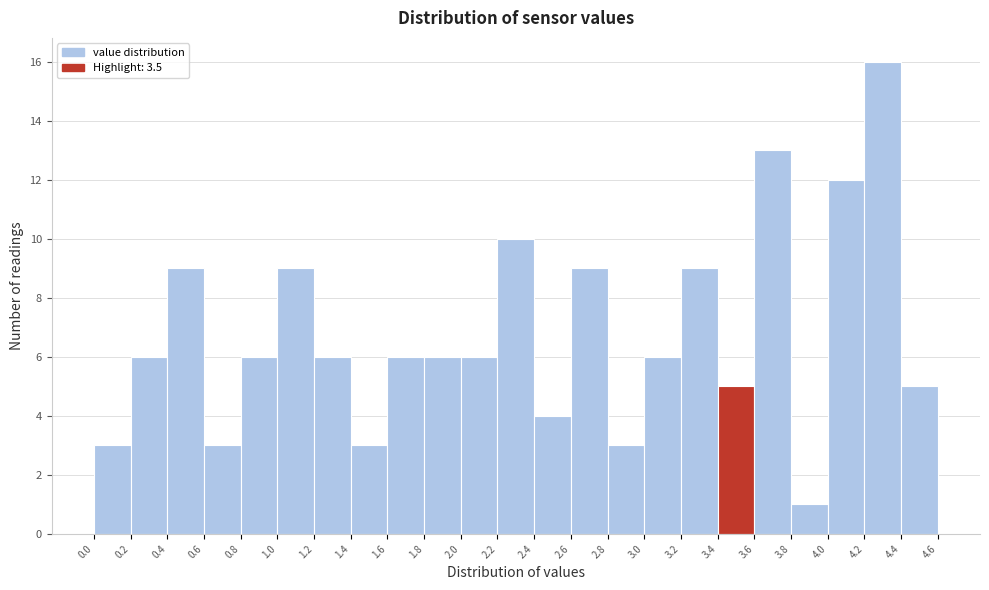

What is the height of the bar covering 2.6 to 2.8 on the x-axis? The values are not printed on the chart, so give them approximately, as read against the axis.

9